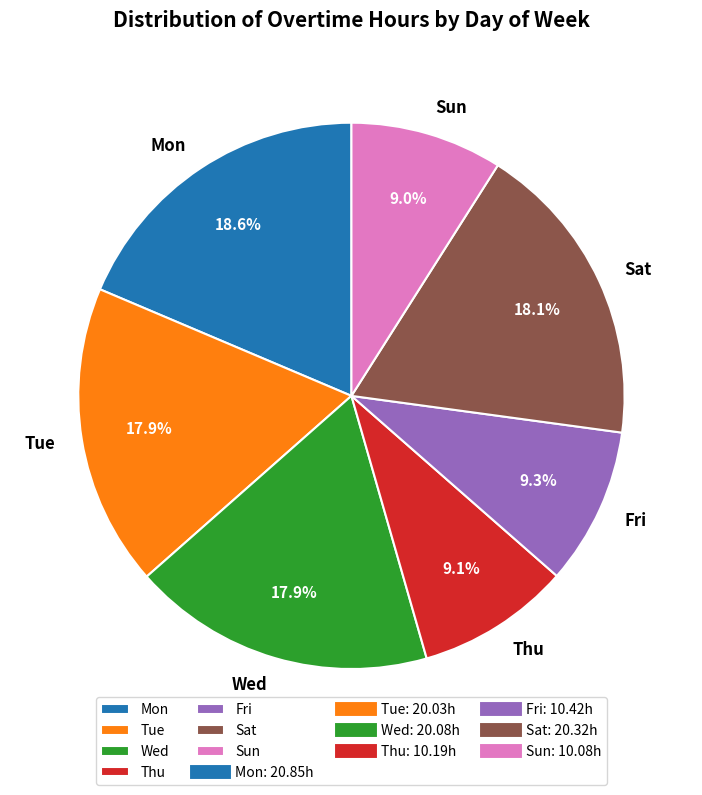

To the nearest percent, what is the combined percentage of Sat and Tue?

36%